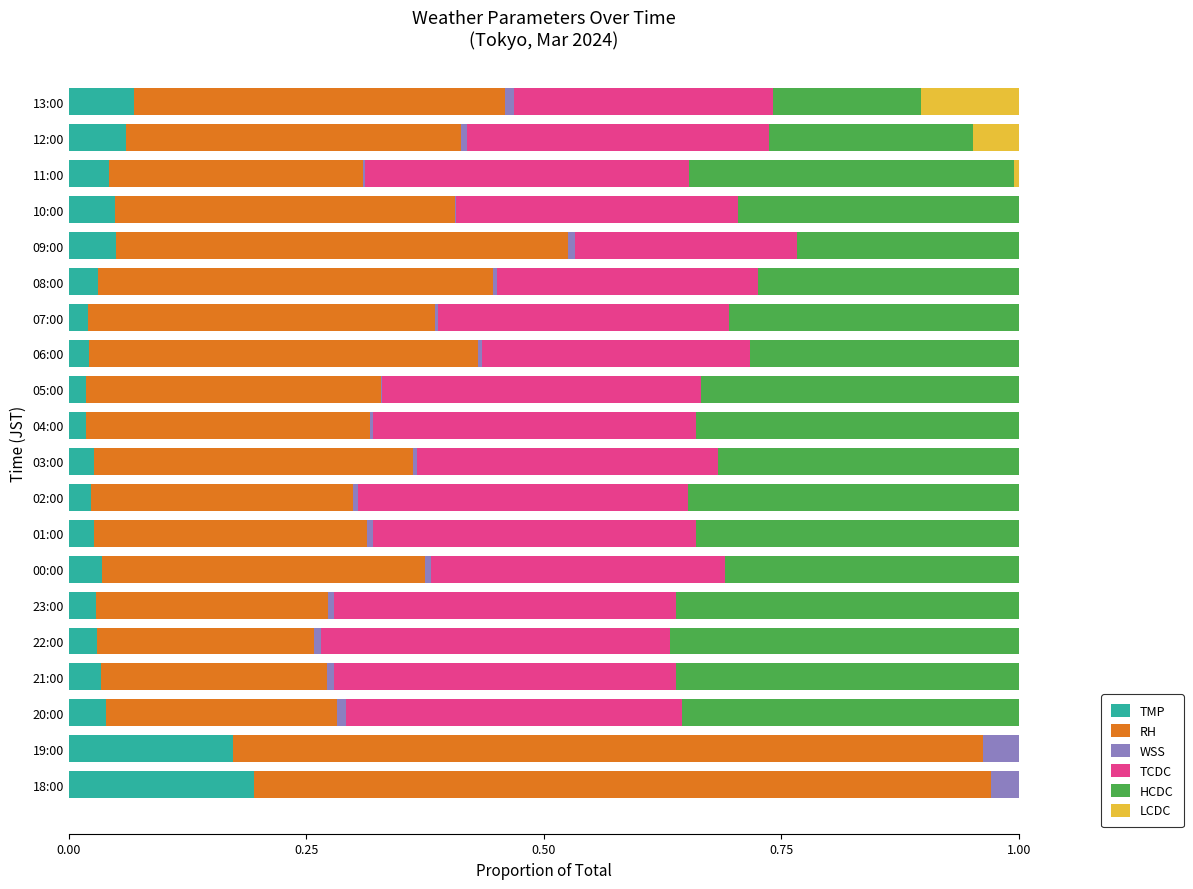

Reading left to right, extract all data points from this chart.

TMP: 0.2	0.2	0.0	0.0	0.0	0.0	0.0	0.0	0.0	0.0	0.0	0.0	0.0	0.0	0.0	0.0	0.0	0.0	0.1	0.1
RH: 0.8	0.8	0.2	0.2	0.2	0.2	0.3	0.3	0.3	0.3	0.3	0.3	0.4	0.4	0.4	0.5	0.4	0.3	0.4	0.4
WSS: 0.0	0.0	0.0	0.0	0.0	0.0	0.0	0.0	0.0	0.0	0.0	0.0	0.0	0.0	0.0	0.0	0.0	0.0	0.0	0.0
TCDC: 0.0	0.0	0.4	0.4	0.4	0.4	0.3	0.3	0.3	0.3	0.3	0.3	0.3	0.3	0.3	0.2	0.3	0.3	0.3	0.3
HCDC: 0.0	0.0	0.4	0.4	0.4	0.4	0.3	0.3	0.3	0.3	0.3	0.3	0.3	0.3	0.3	0.2	0.3	0.3	0.2	0.2
LCDC: 0.0	0.0	0.0	0.0	0.0	0.0	0.0	0.0	0.0	0.0	0.0	0.0	0.0	0.0	0.0	0.0	0.0	0.0	0.0	0.1